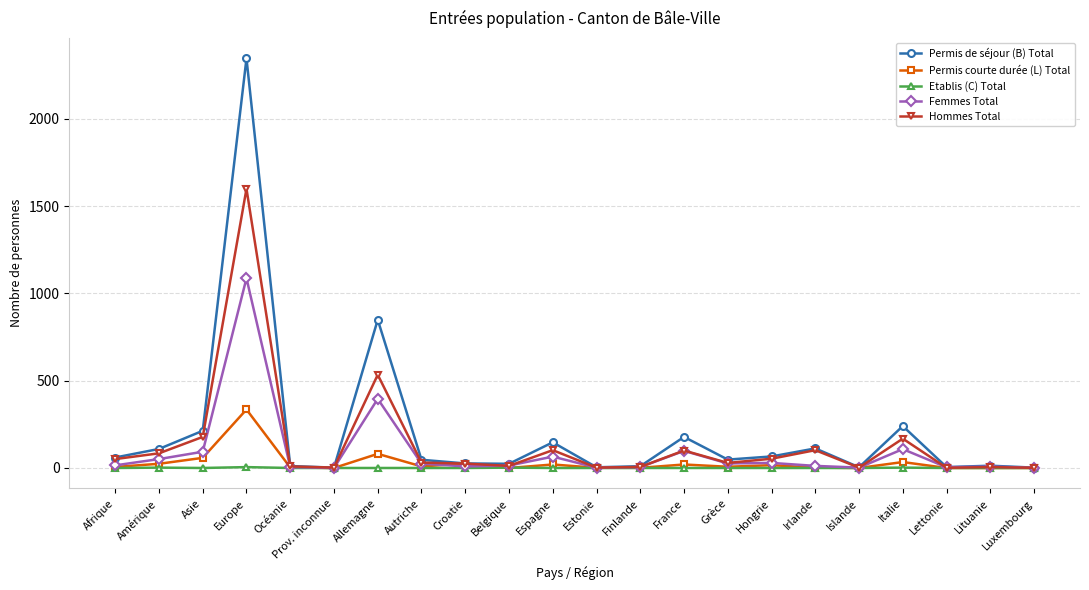

In Etablis (C) Total, how many points are higher than both neighbors (excluding endpoints)?

4